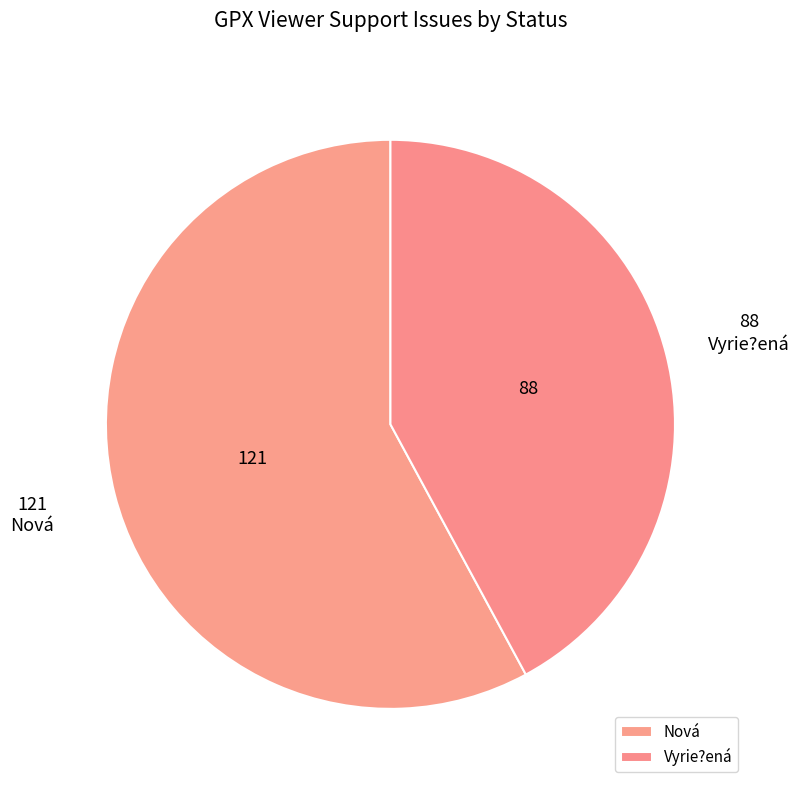

The Nová slice represents 48% of the pie. True or false?

False